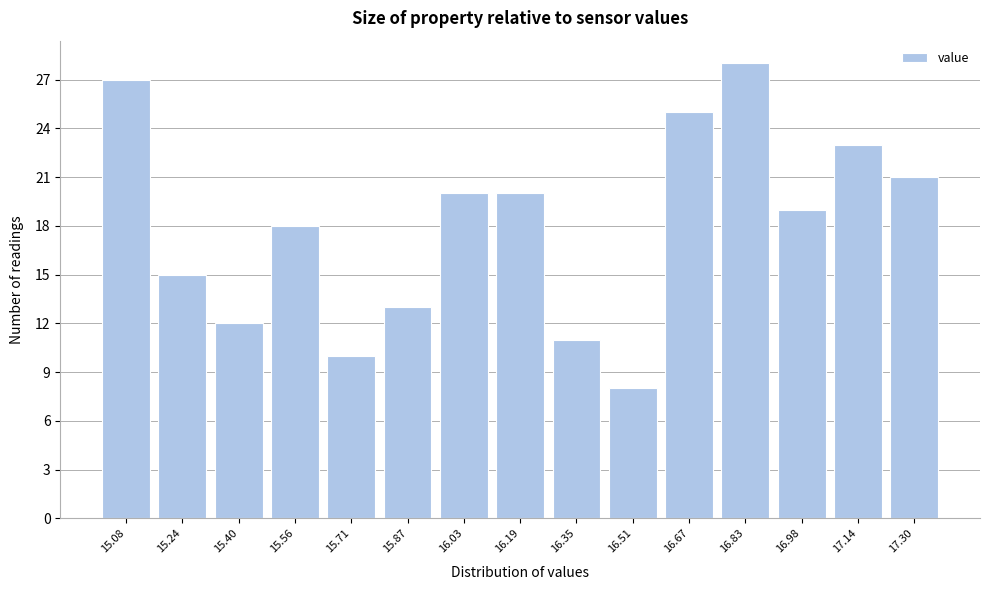

Reading right to left, list all the values displayed in this chart.

21	23	19	28	25	8	11	20	20	13	10	18	12	15	27